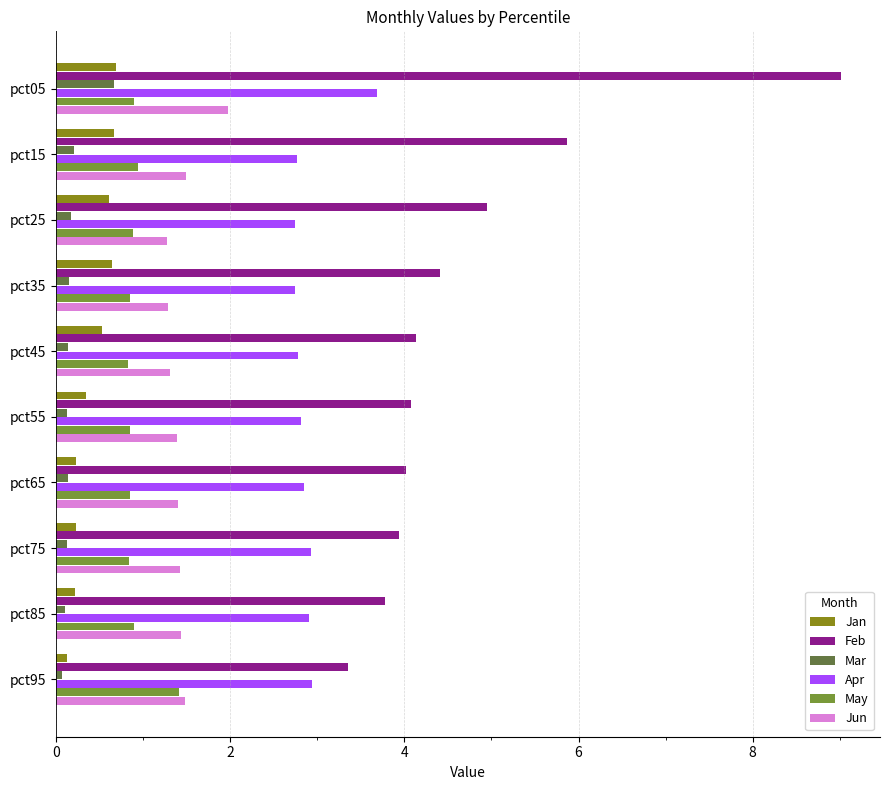

At which label is Feb closest to 6?

pct15